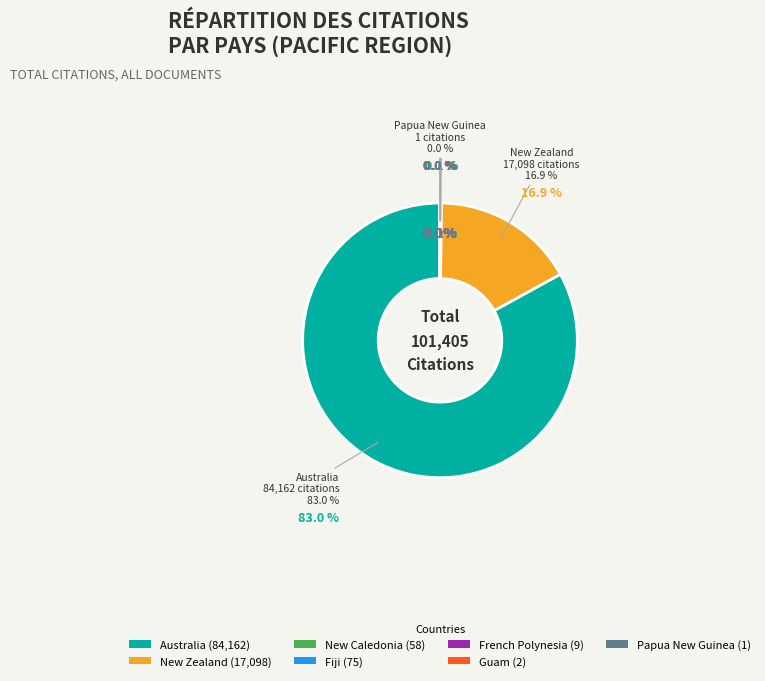

True or false: French Polynesia accounts for 1% of the total.

False